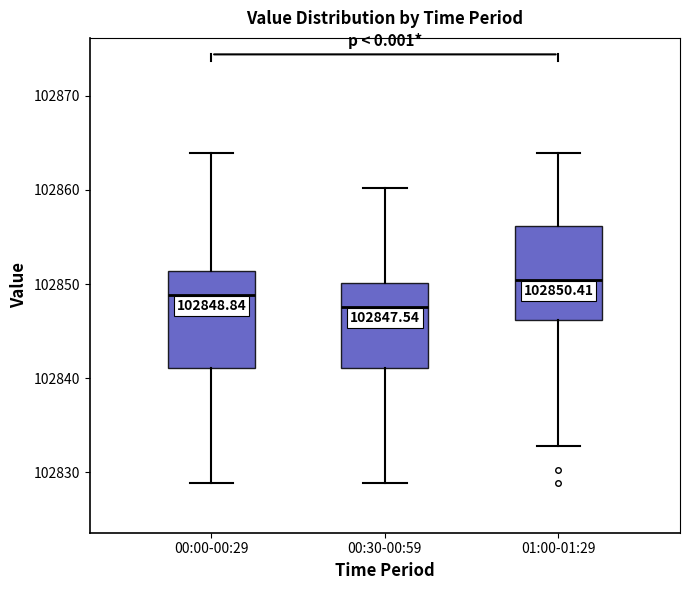

Which box has the highest median line?

01:00-01:29